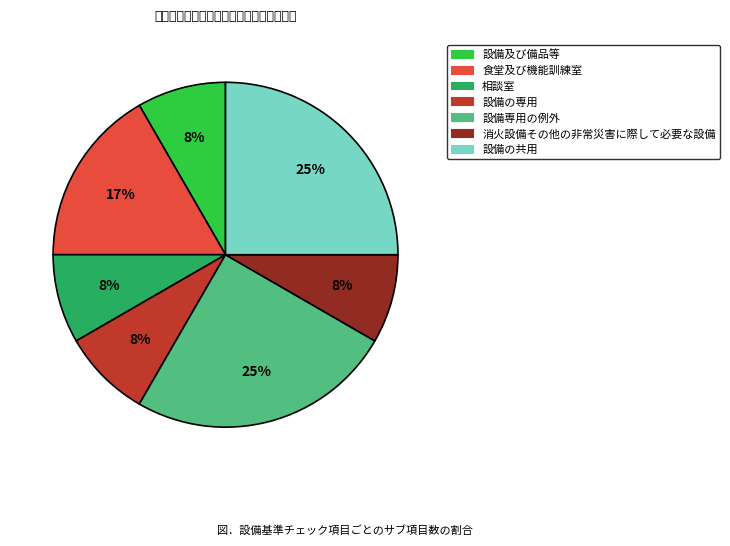

How many segments does this pie chart have?

7